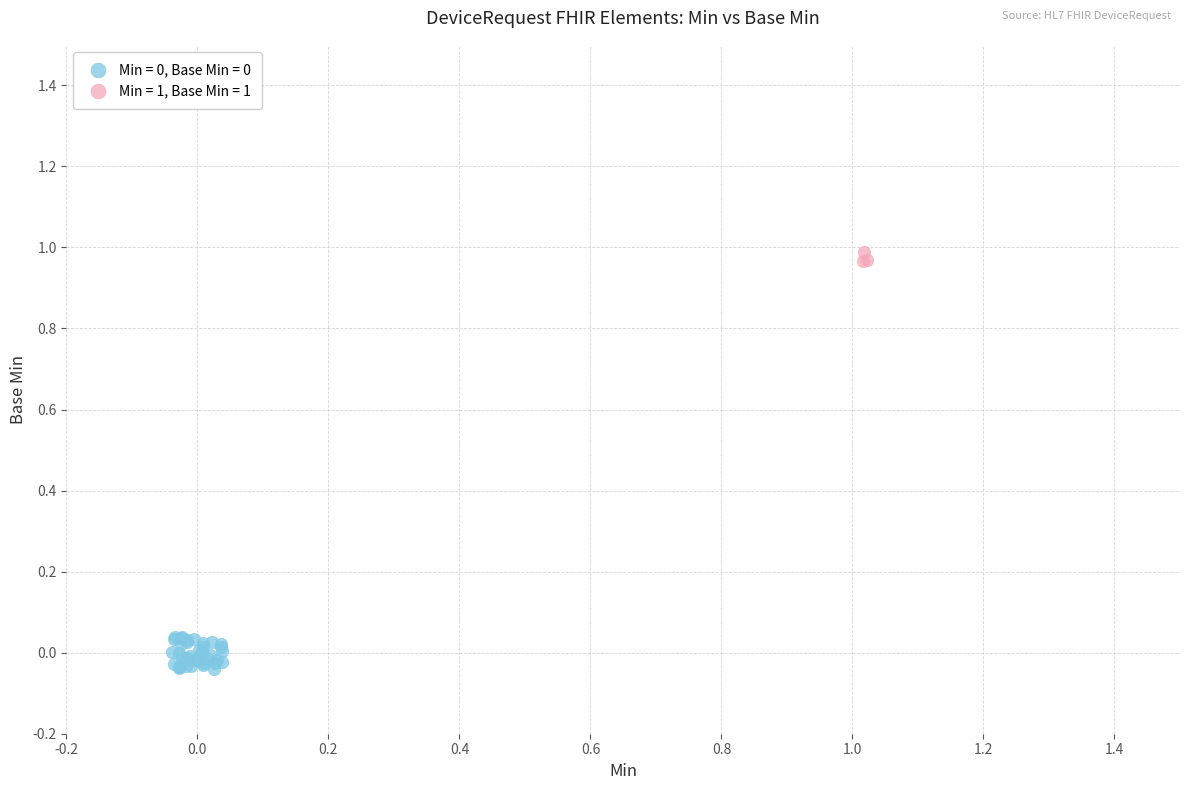

Which series contains the highest Y value?

Min = 1, Base Min = 1